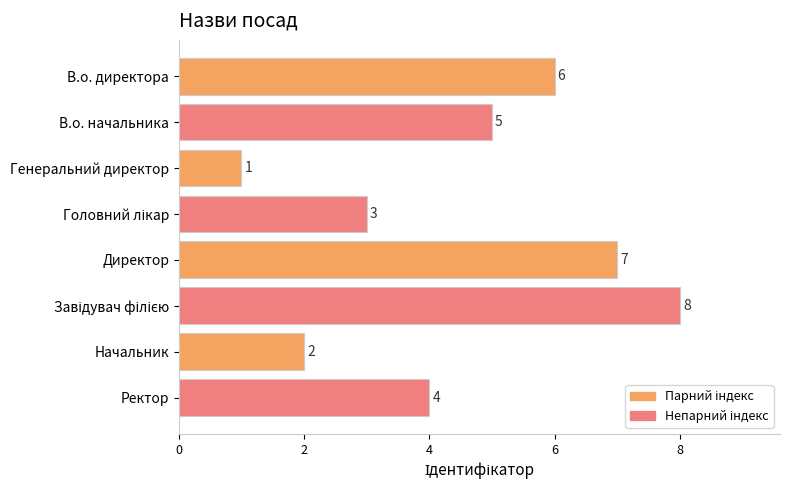

Reading bottom to top, extract all data points from this chart.

4	2	8	7	3	1	5	6